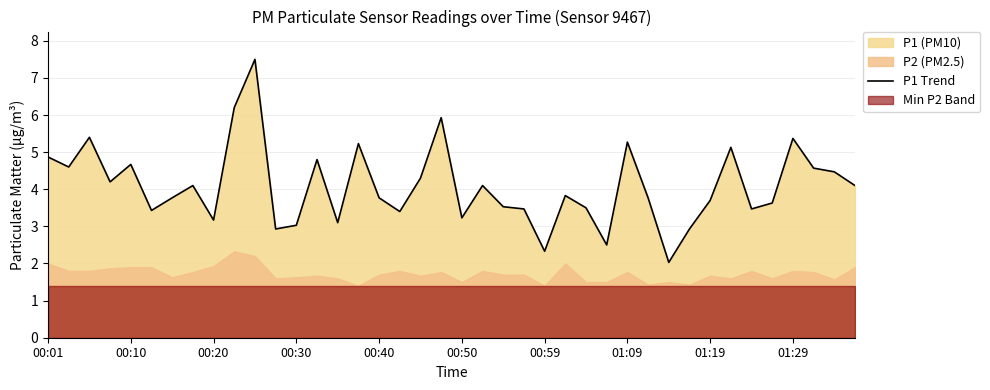

What is the value of the 2nd point from the left?

4.6